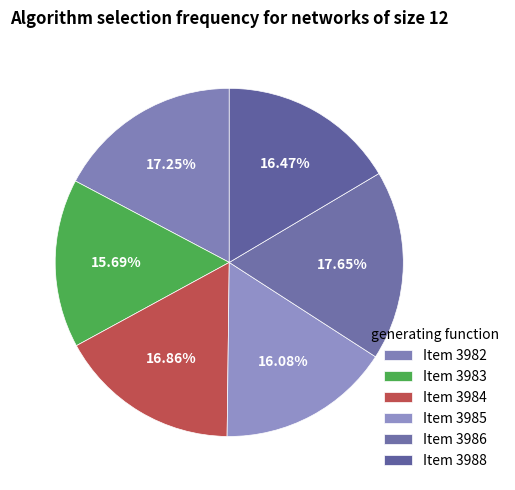

Which category has the biggest portion of the pie?

3986